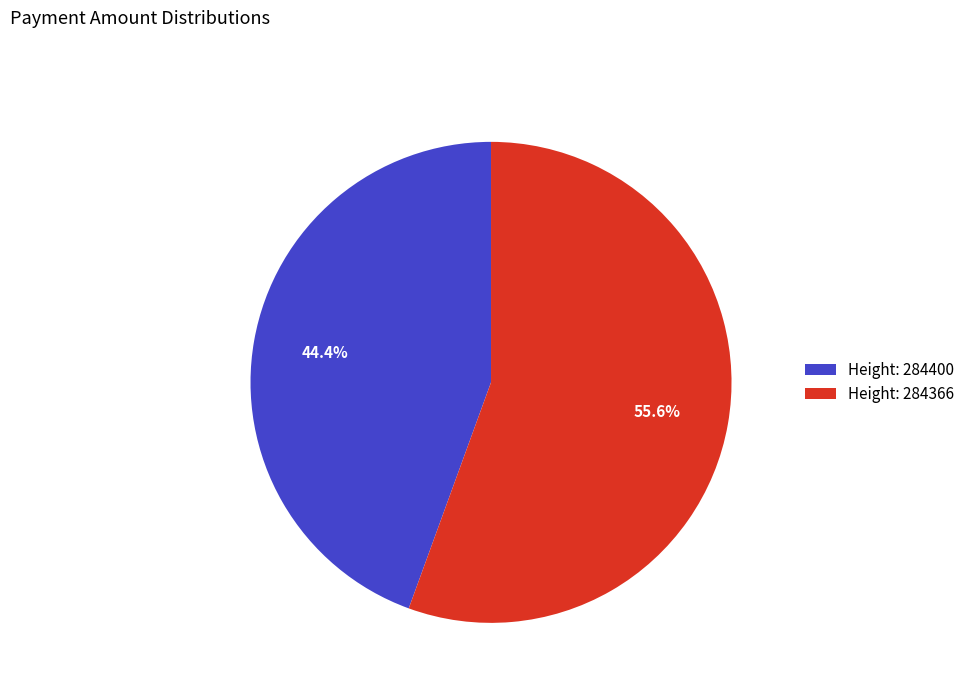

Is there any slice that represents more than half of the pie?

Yes